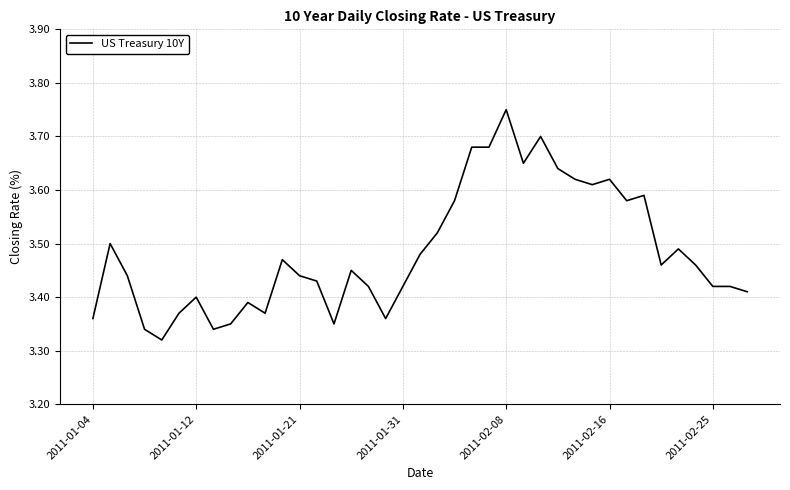

What is the difference between the maximum and minimum values?

0.4